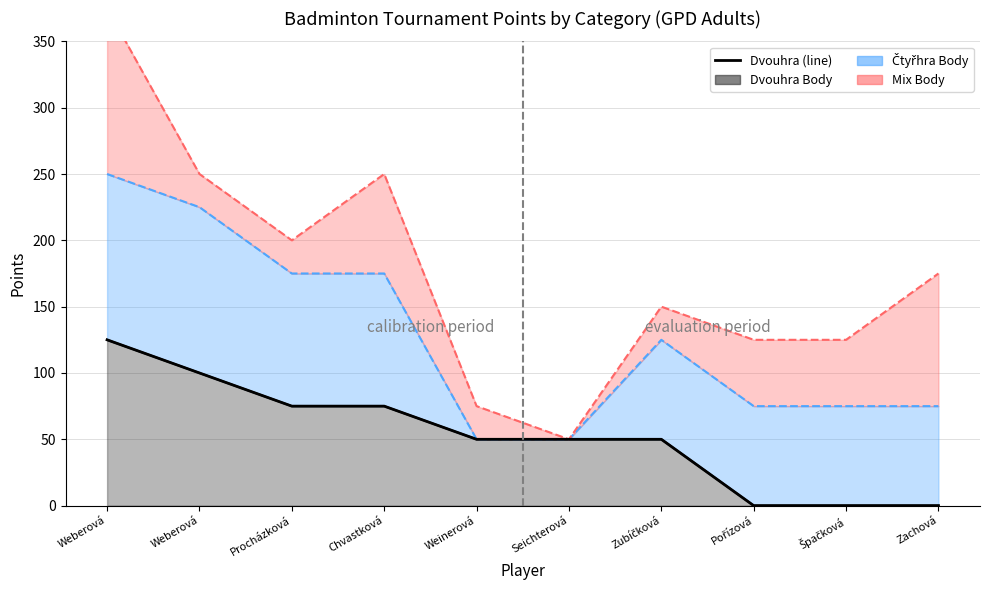

At which label is the value closest to 62?

Weinerová